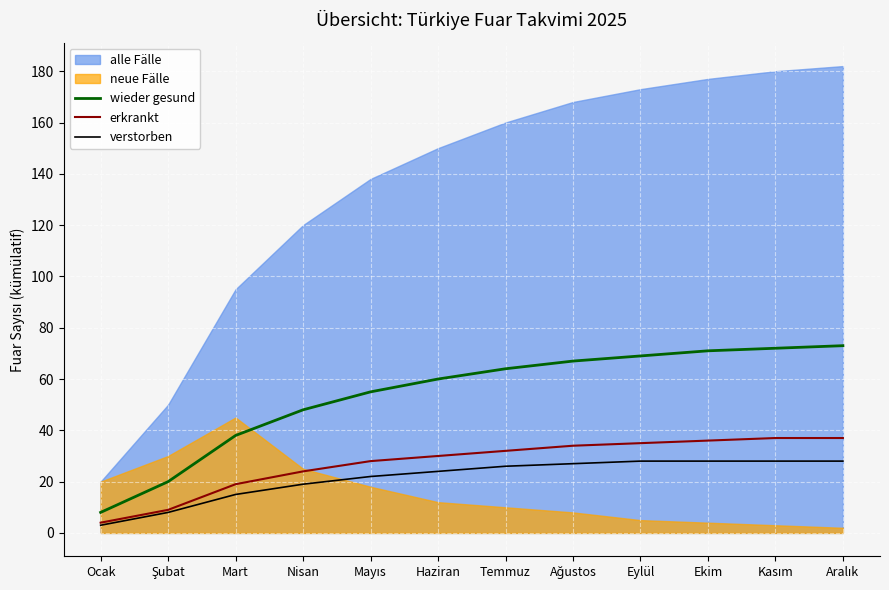

Is it true that wieder gesund equals 27 at Temmuz?

False